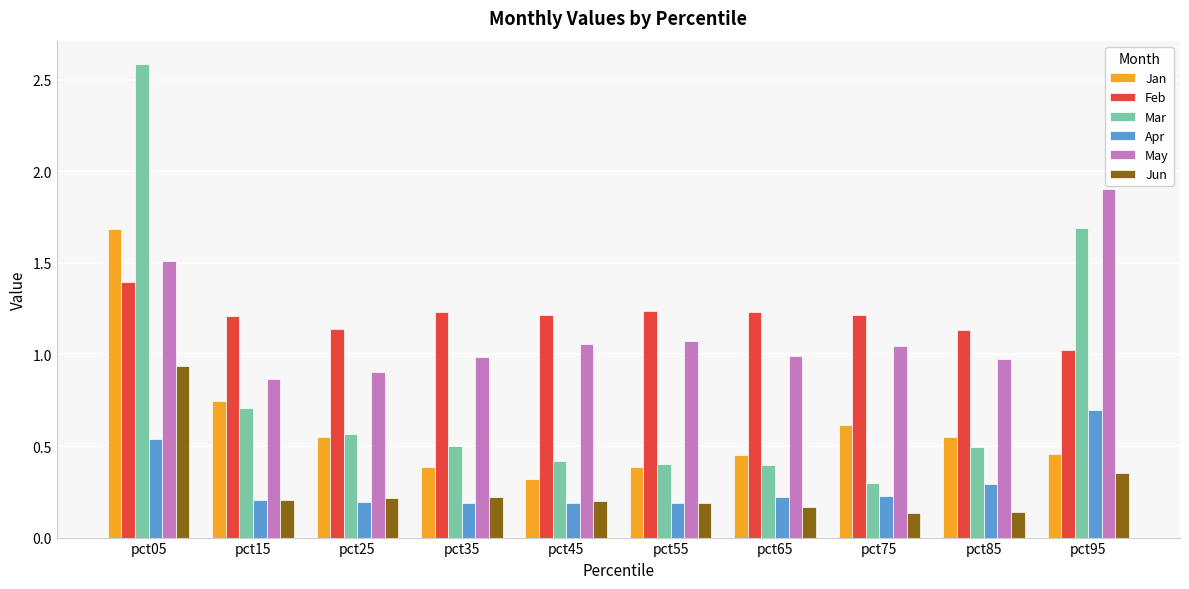

What is the highest value of the Mar series?

2.6